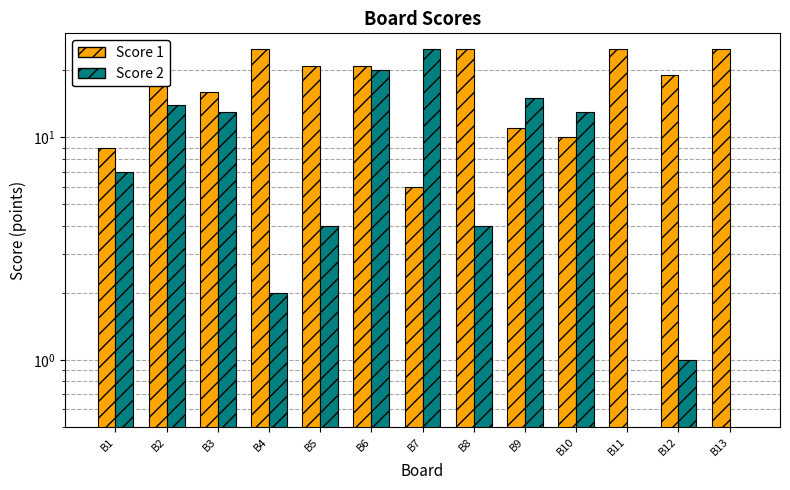

At how many categories does at least one series exceed 19?

8